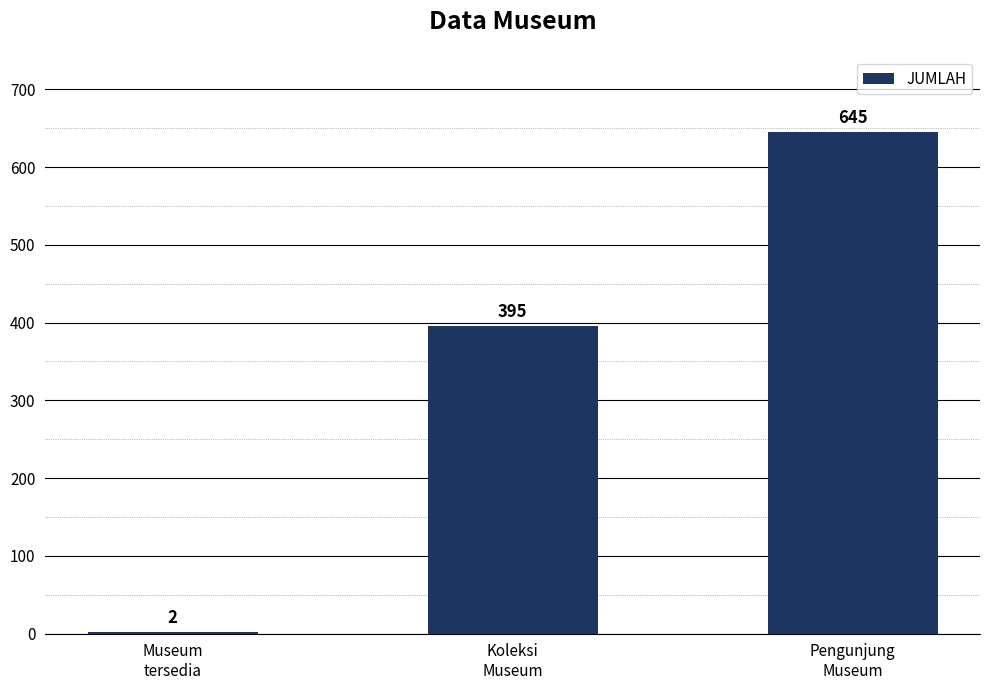

What is the sum of all values?

1042